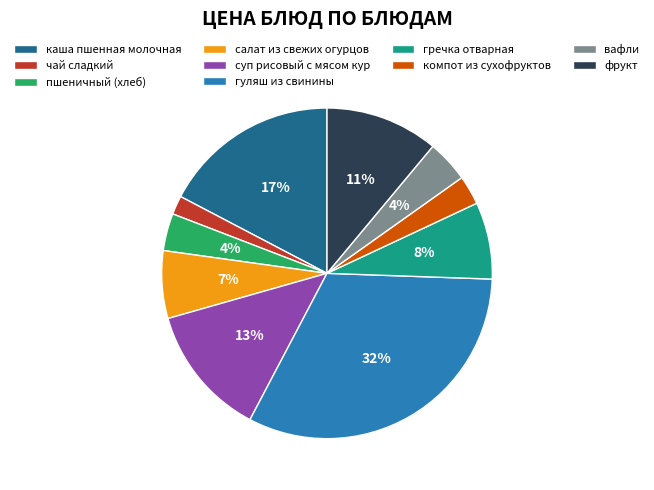

Combined, do каша пшенная молочная and вафли account for over 50%?

No